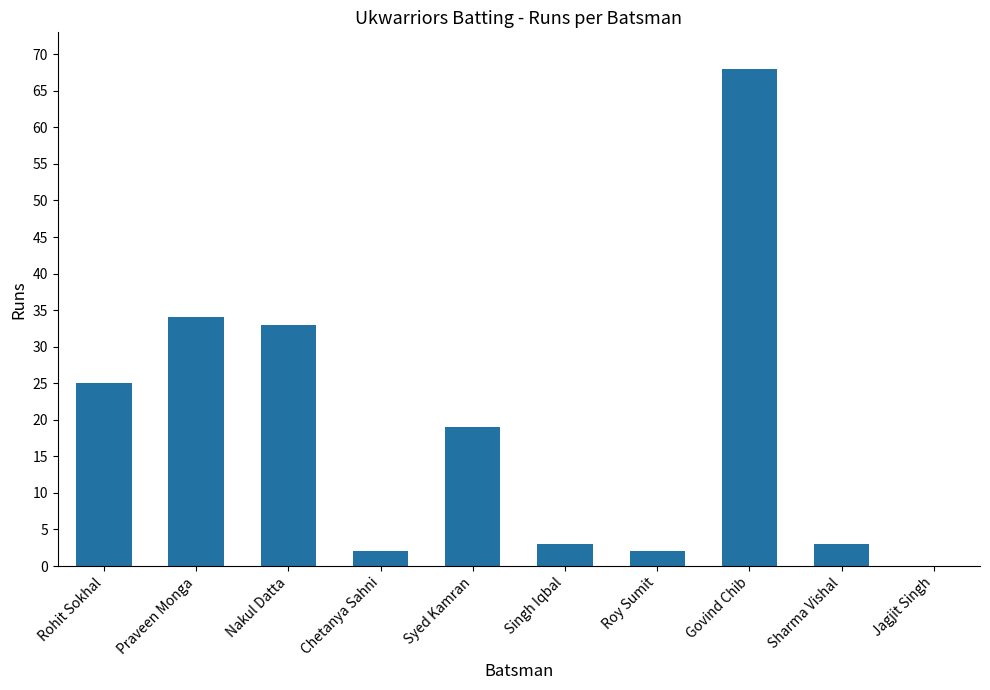

Which label corresponds to the largest value in the chart?

Govind Chib